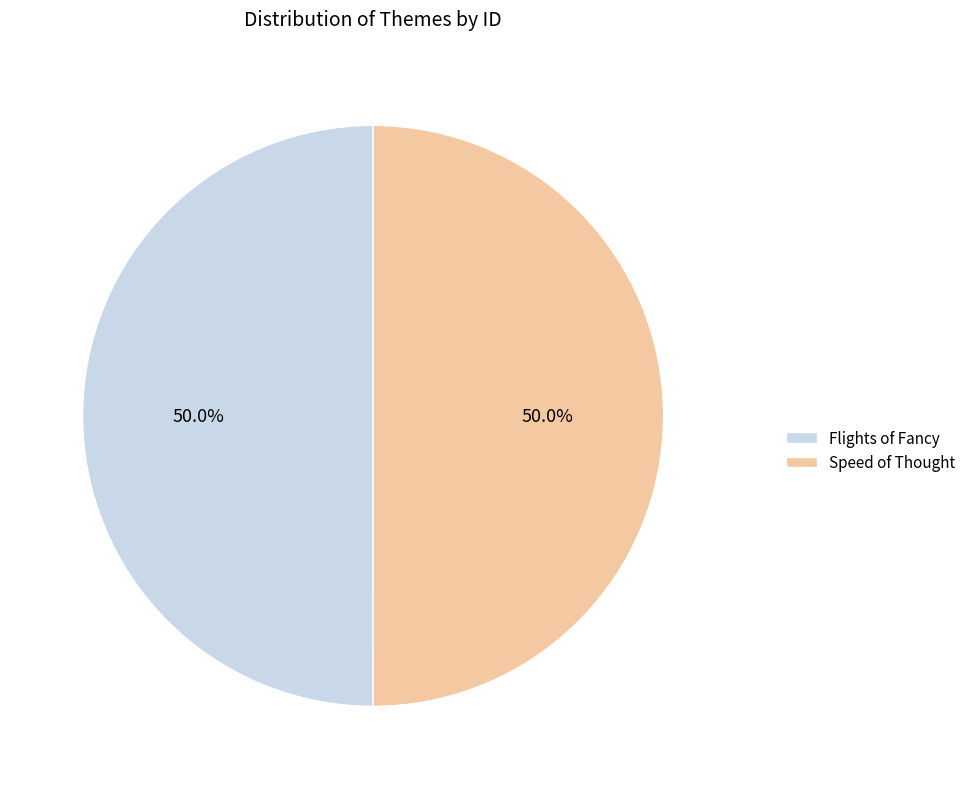

True or false: Speed of Thought accounts for 50% of the total.

True